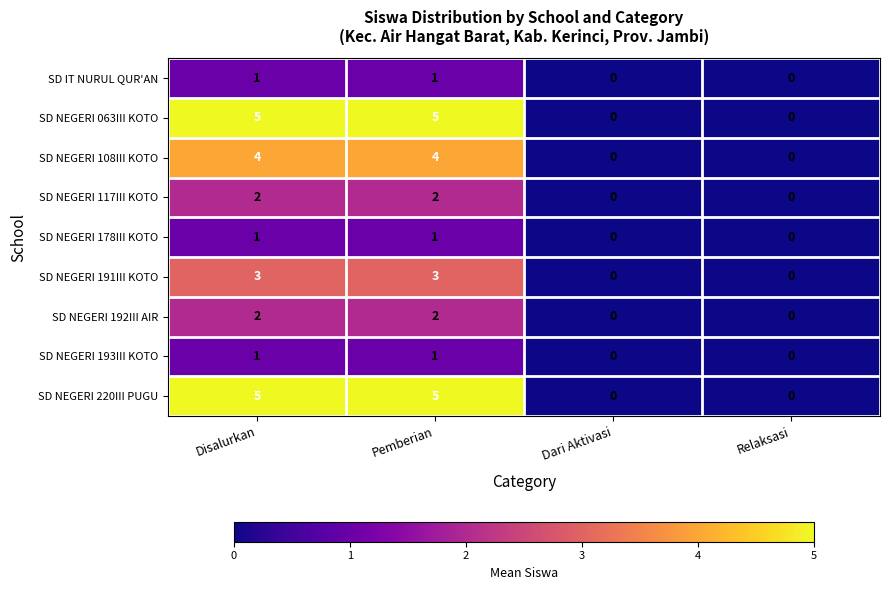

Is it true that SD NEGERI 117III KOTO equals 2 at Disalurkan?

True